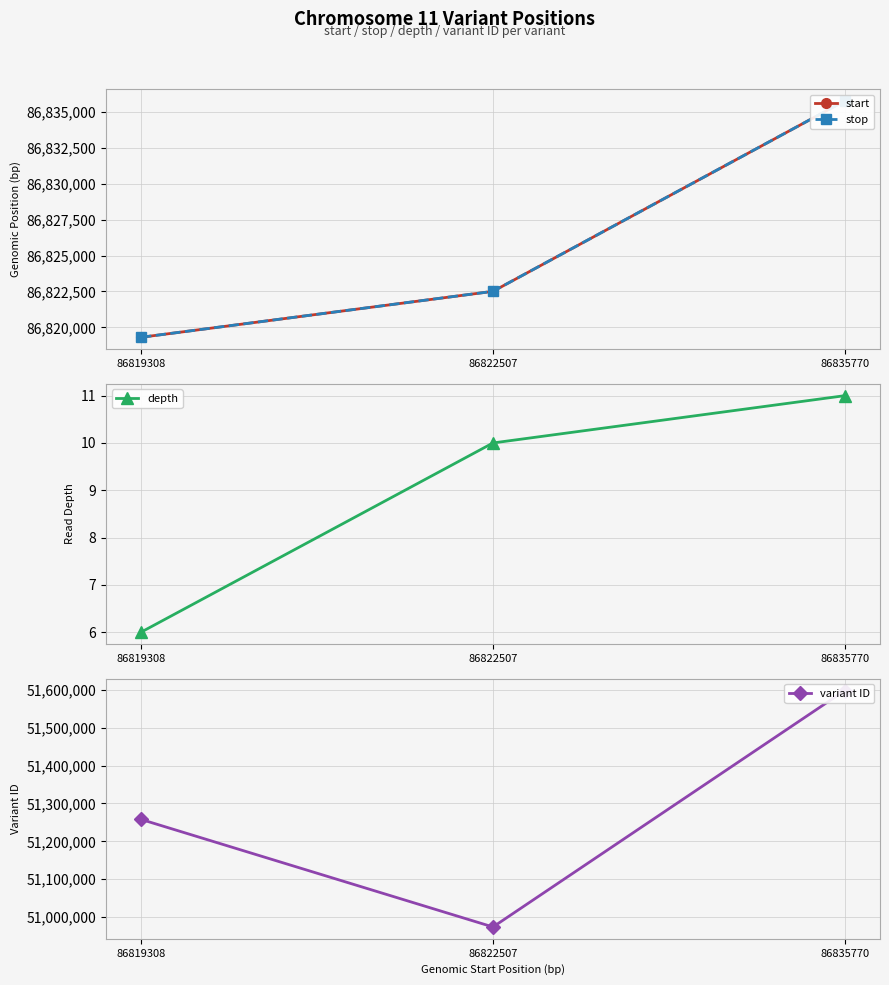

Between 86819308 and 86835770, which series saw the biggest shift?

variant ID